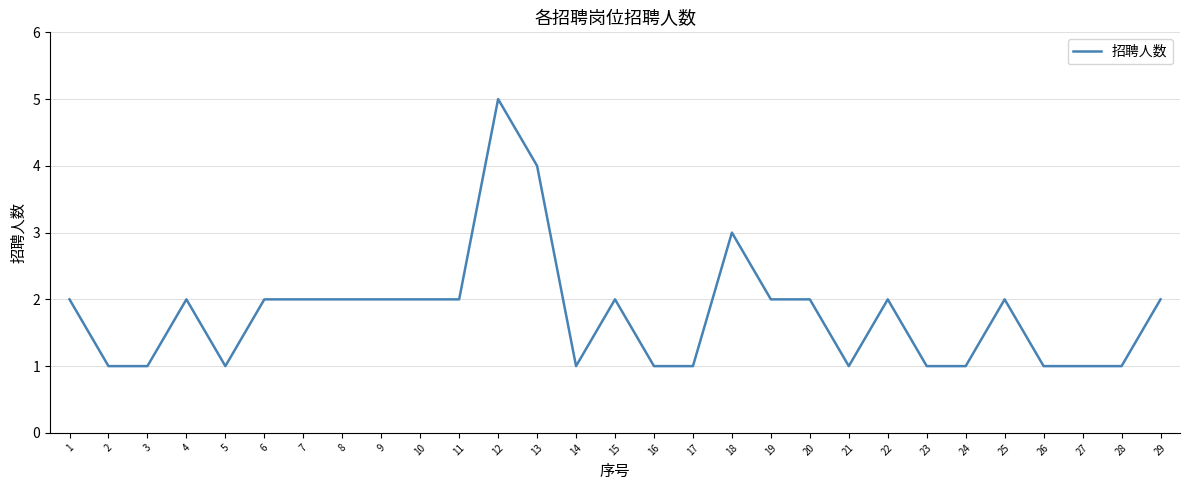

Does the chart have visible grid lines?

Yes